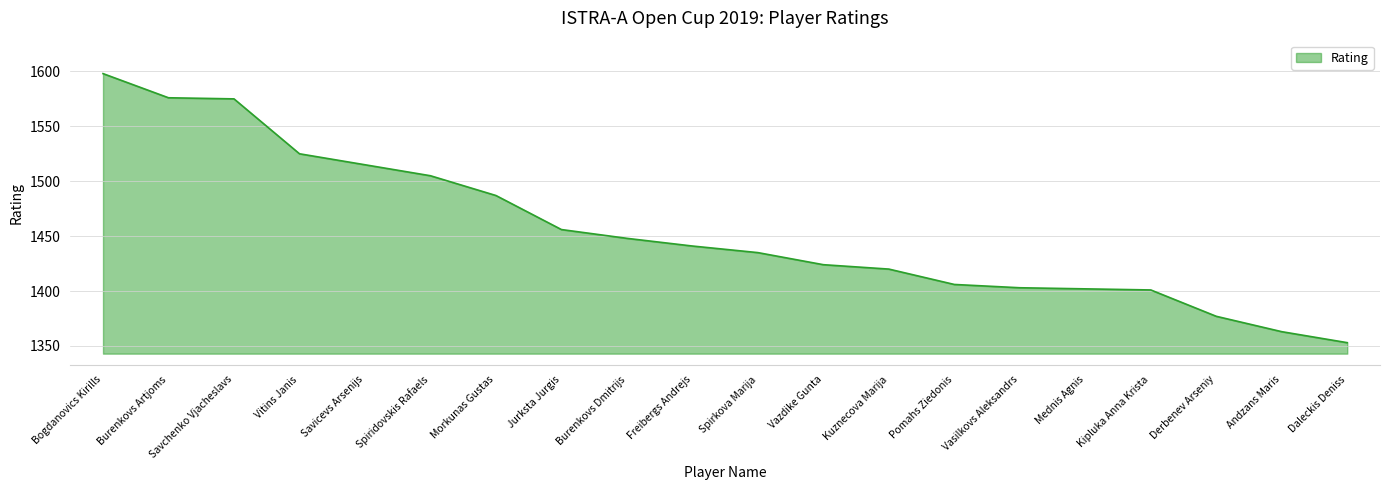

Which label corresponds to the smallest value in the chart?

Daleckis Deniss